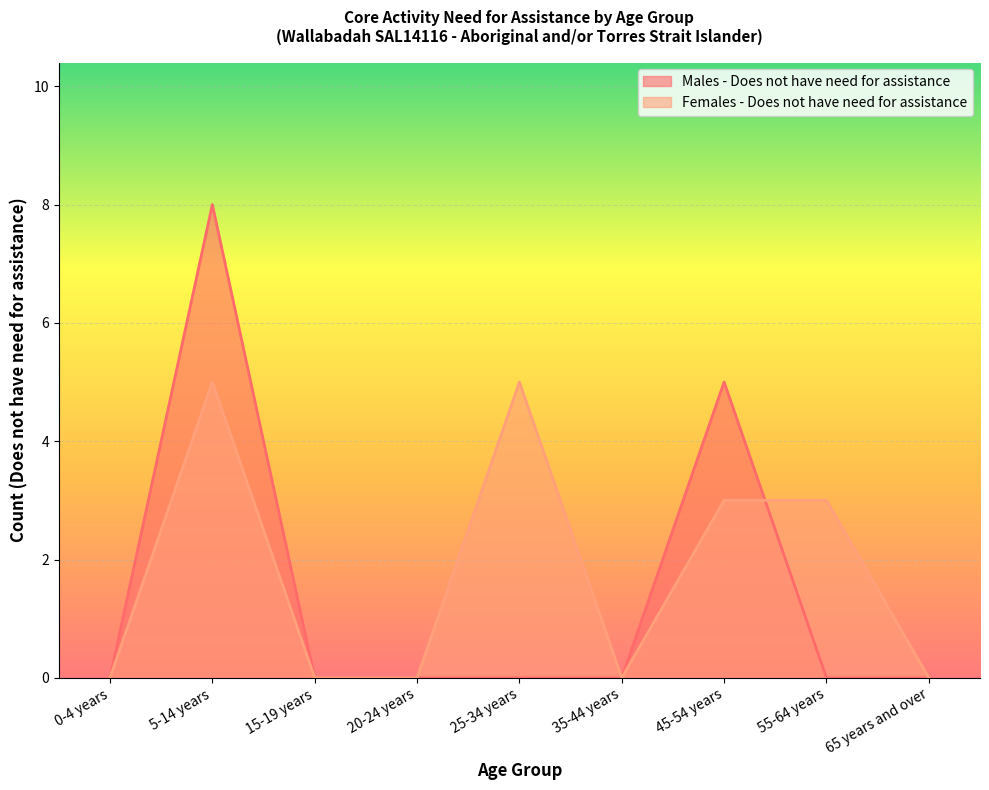

The value of Females - Does not have need for assistance at 15-19 years is -3. True or false?

False